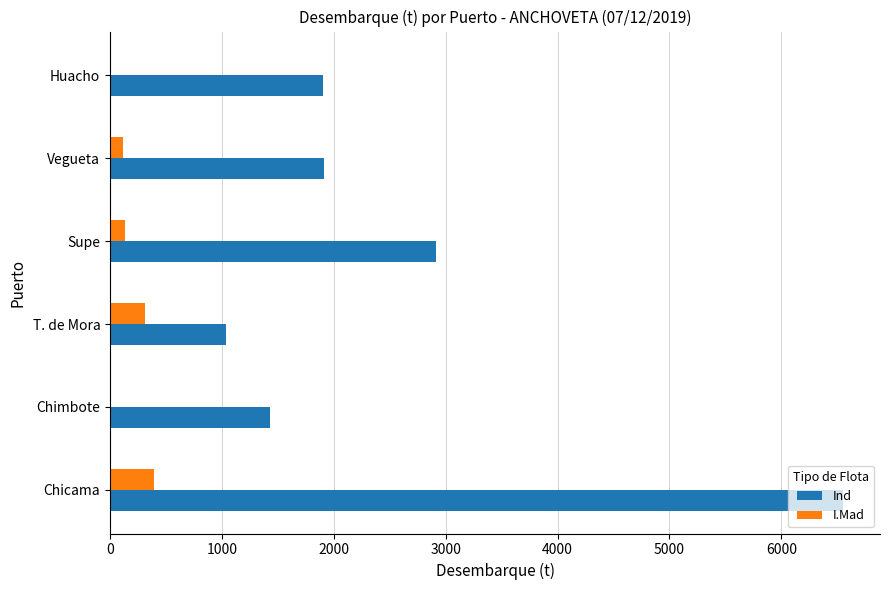

How many series are shown in this chart?

2